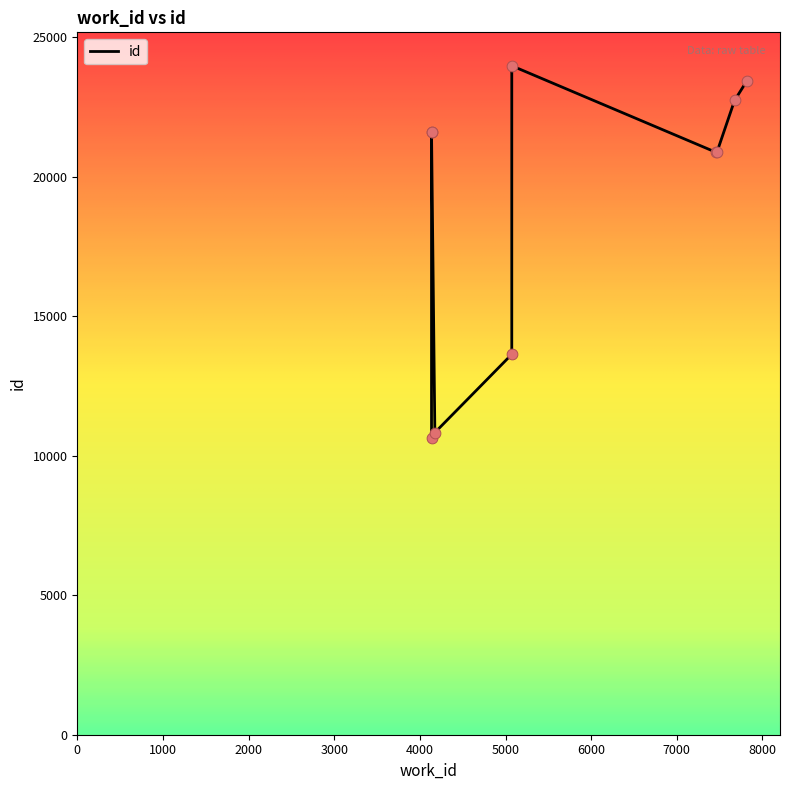

Between 7470 and 7674, which is larger?

7674